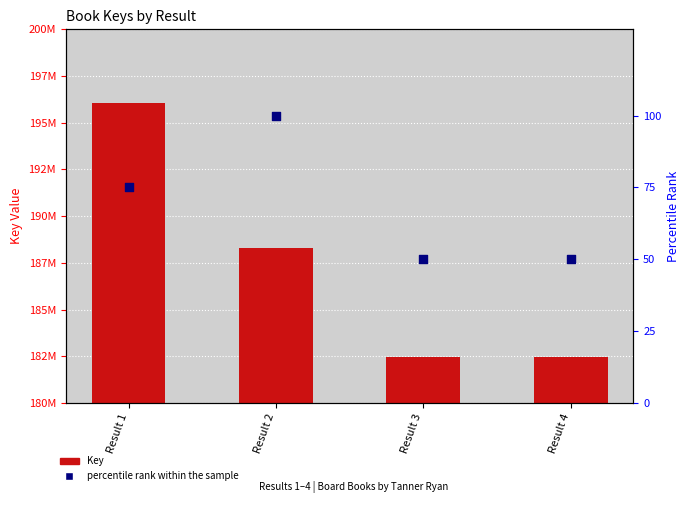

Which series has the largest Y range (max minus min)?

Key